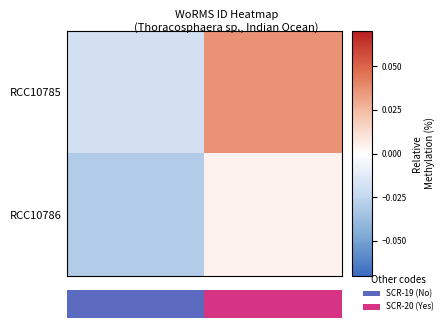

How many RCC10785 values are between 0 and 1?

1